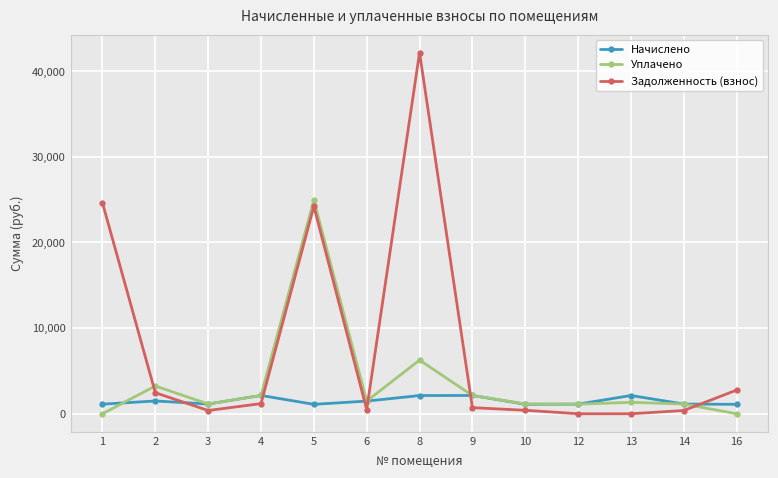

At which label does Уплачено reach its peak?

5